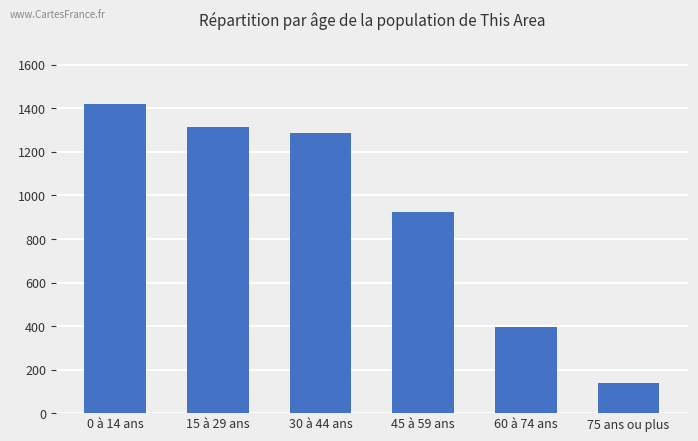

At which label is the value closest to 781?

45 à 59 ans